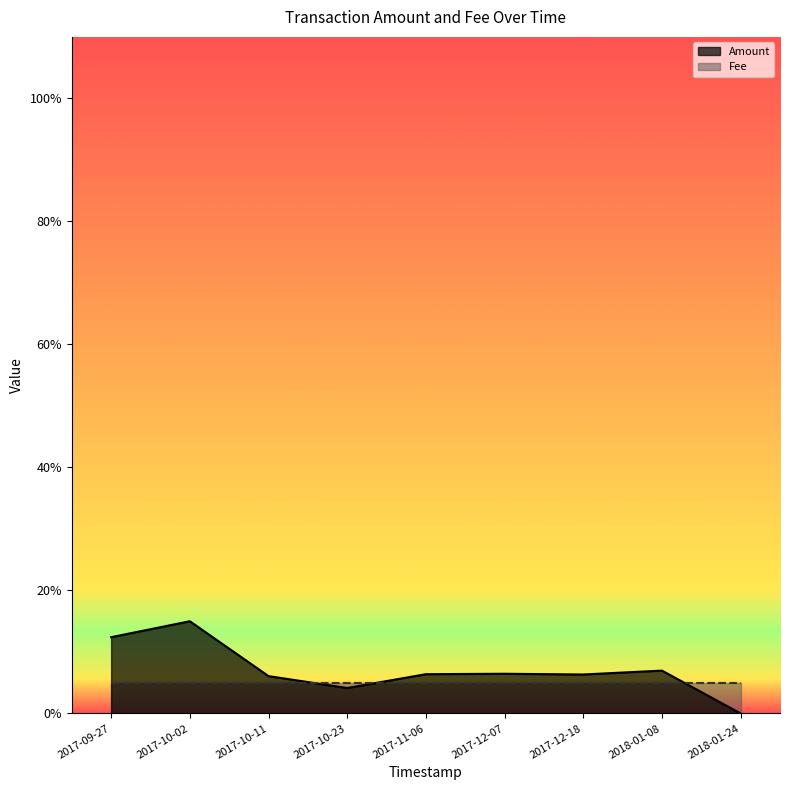

What is the value of the Fee point at the 2nd from the left?

0.1